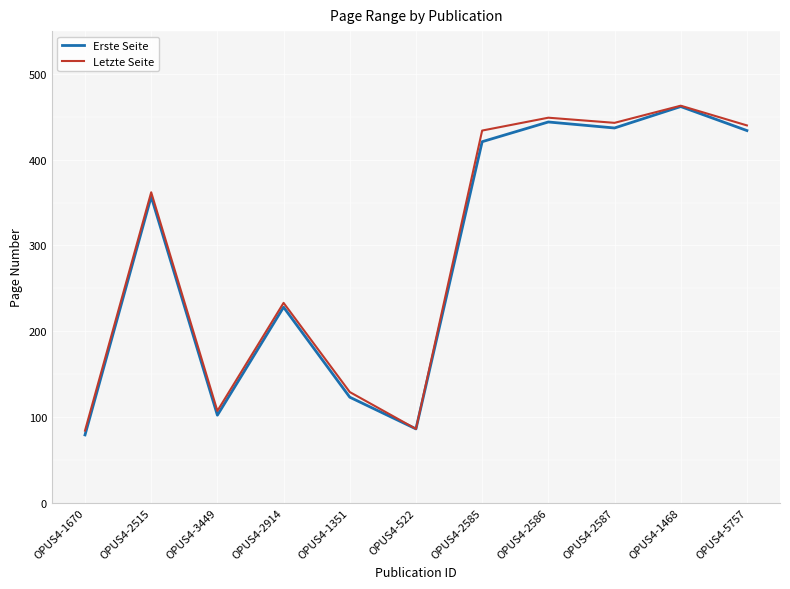

Is the value of Letzte Seite at OPUS4-1351 greater than the value of Erste Seite at OPUS4-2587?

No